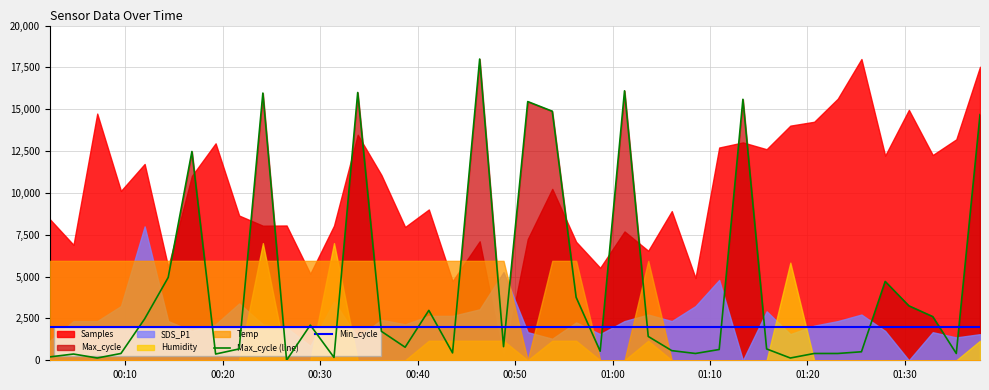

What is the highest value of the Min_cycle series?

2000.0